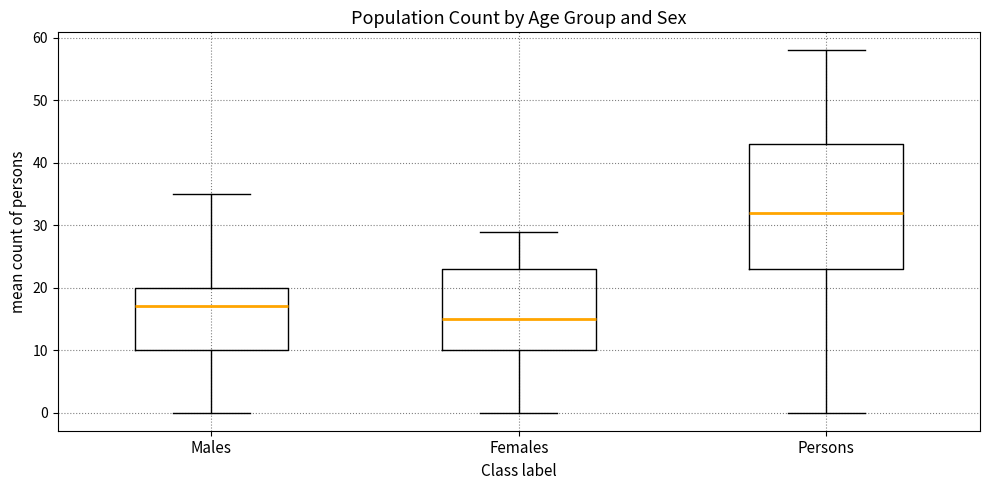

Reading left to right, read every box against the y-axis: the position of its median line, the range the box covers, and the ends of its whiskers. The values are not printed on the chart, so give them approximately, as read against the axis.

Males: median 17, box 10 to 20, whiskers 0 to 35
Females: median 15, box 10 to 23, whiskers 0 to 29
Persons: median 32, box 23 to 43, whiskers 0 to 58